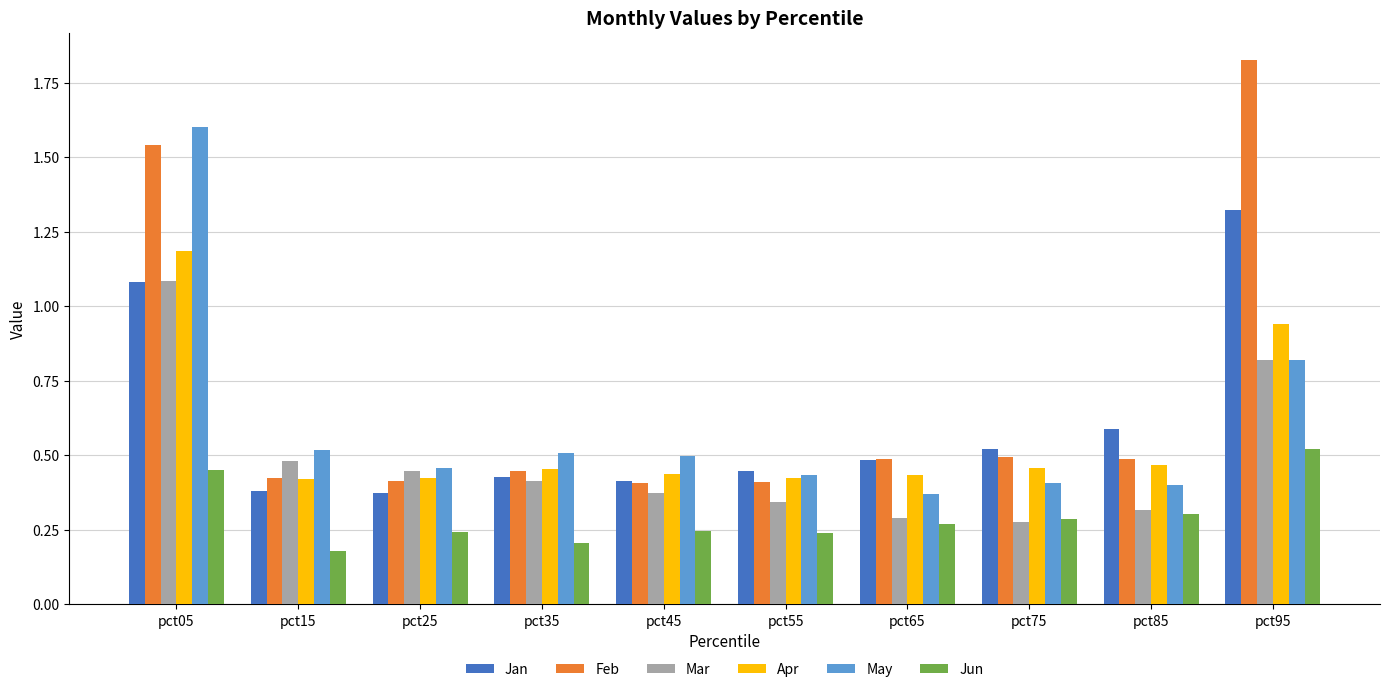

The Mar series shows 0.1 at pct55. True or false?

False